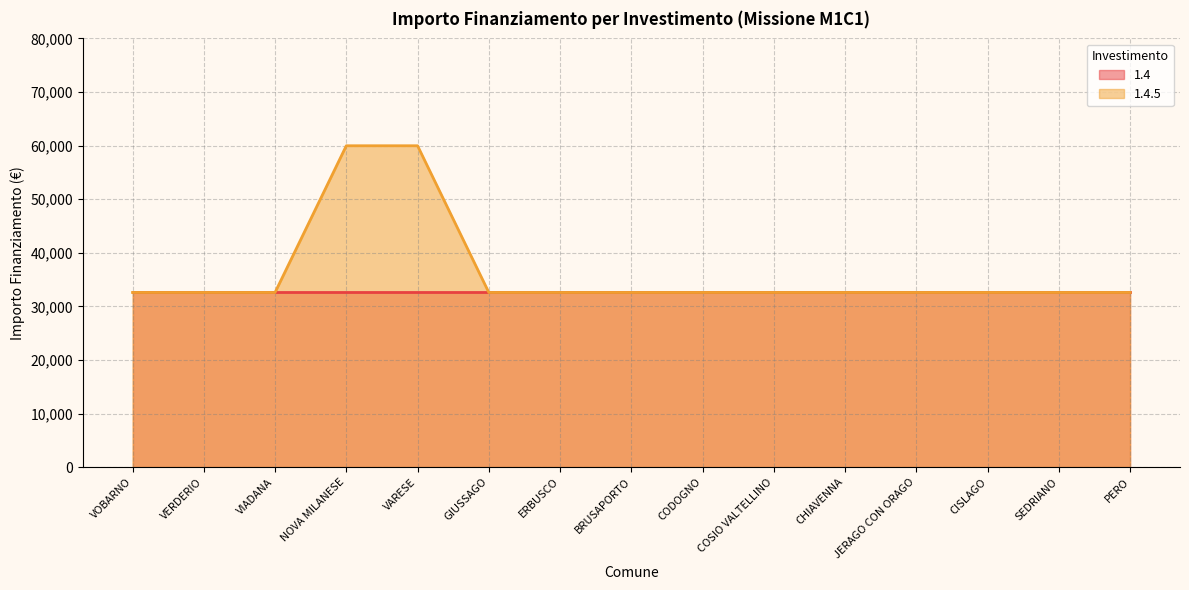

What is the difference between the maximum and minimum values?

27377